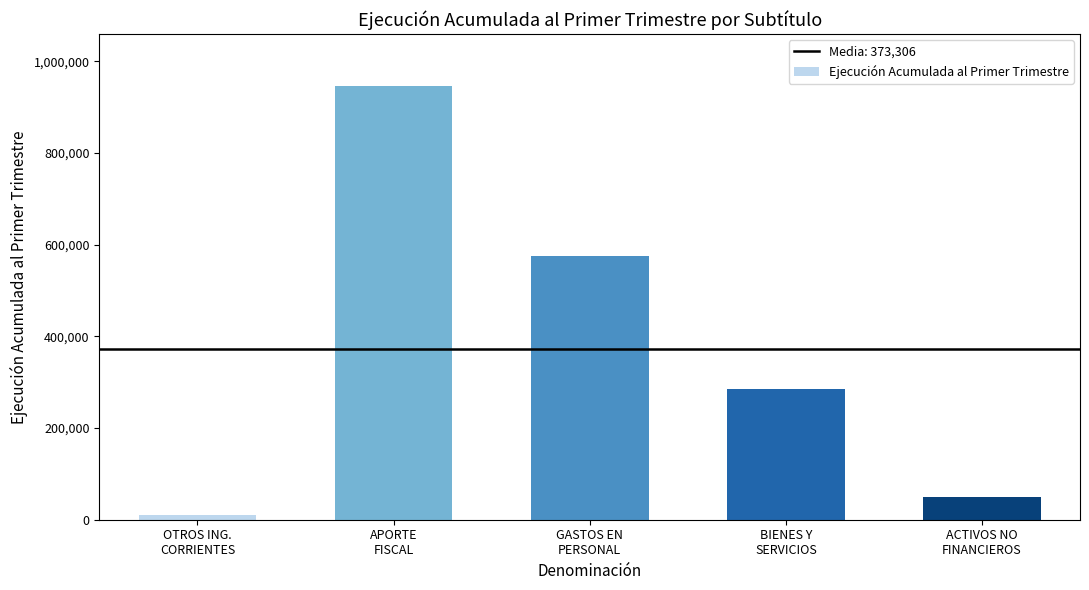

What is the sum of all values?

1866530